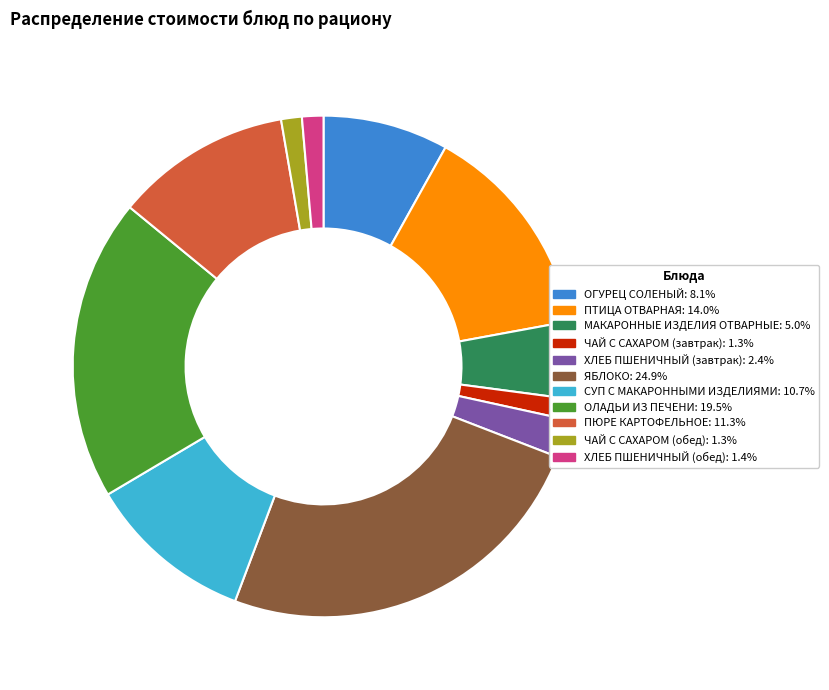

Do ОГУРЕЦ СОЛЕНЫЙ and СУП С МАКАРОННЫМИ ИЗДЕЛИЯМИ together represent more than half of the pie?

No